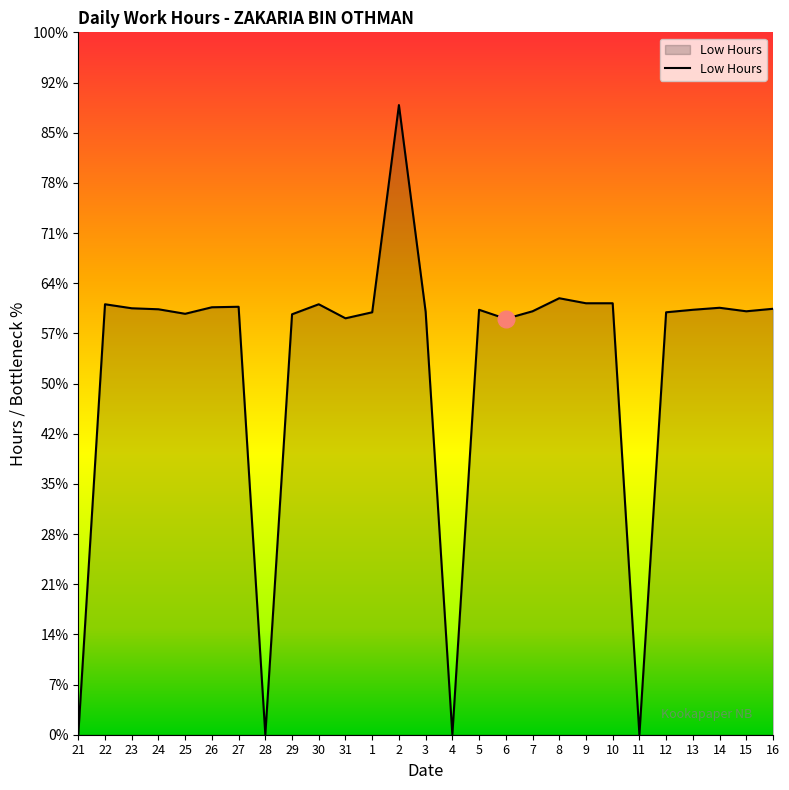

The value at 16 is 13.1. True or false?

False